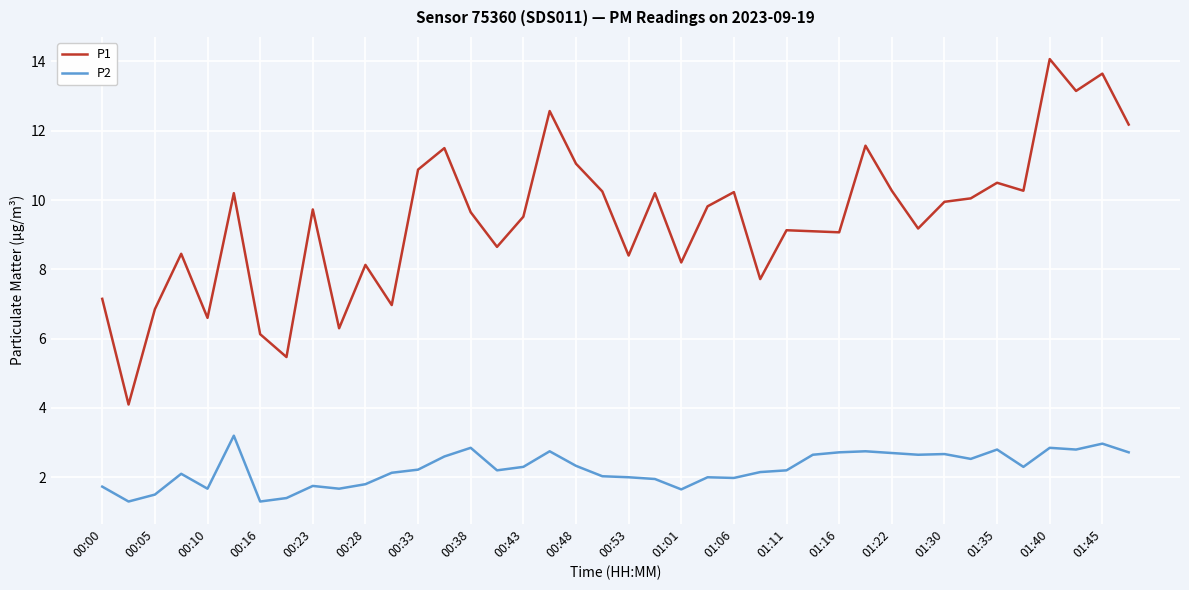

Which series has the widest spread of values?

P1